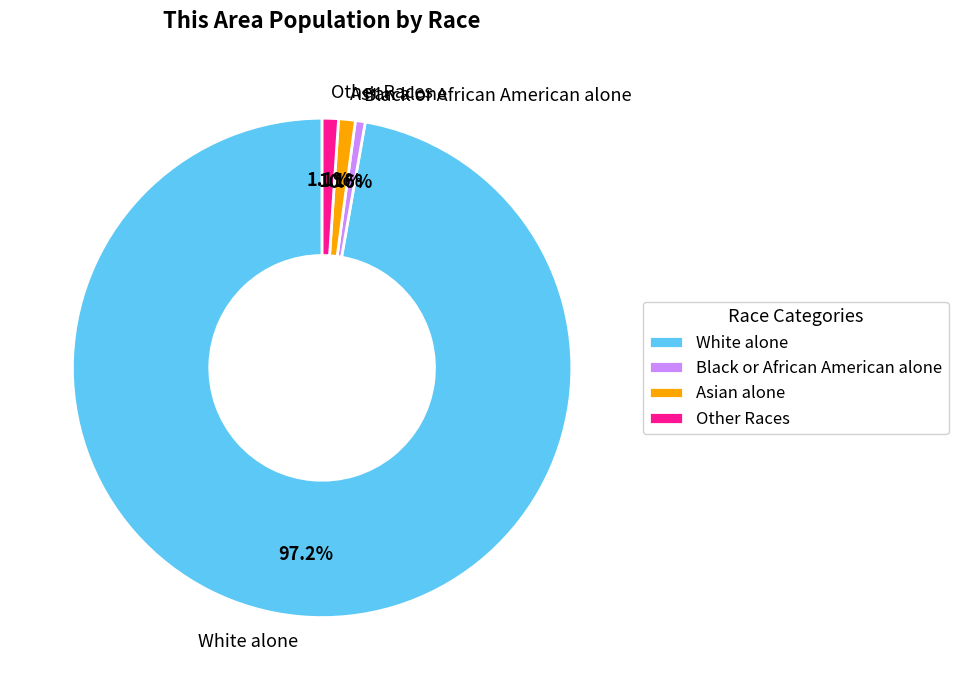

How many slices are in this pie chart?

4